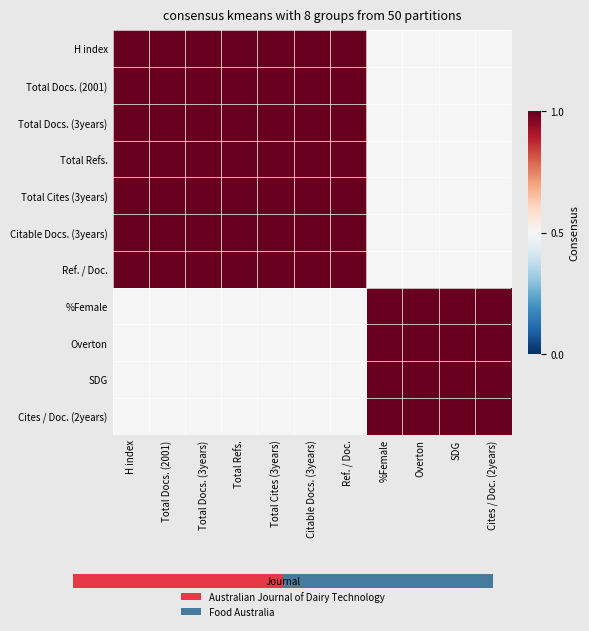

At how many categories does at least one series exceed 0?

11